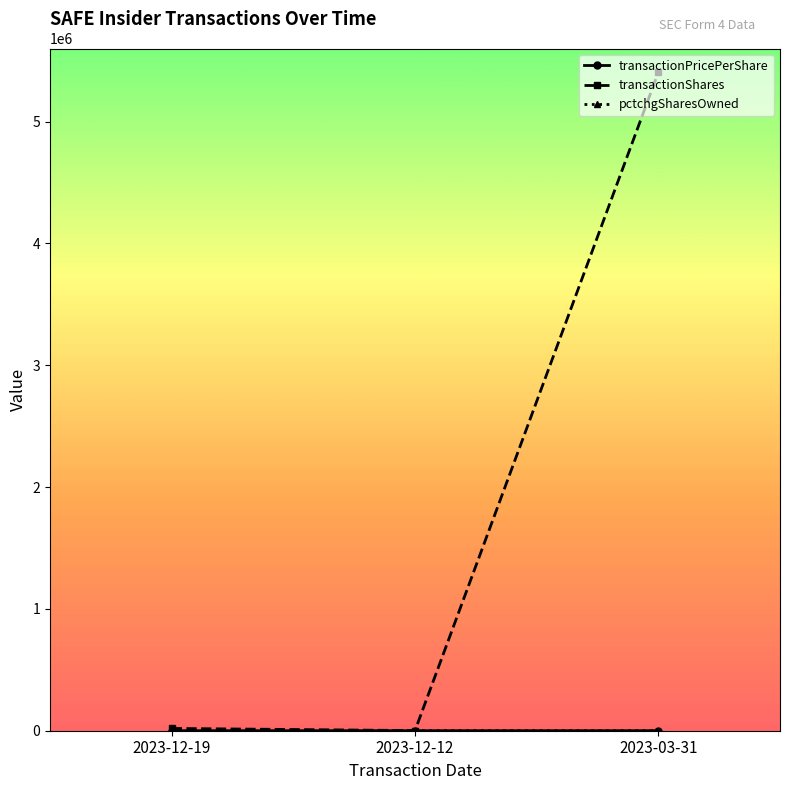

What is the label of the 1st point from the right?

2023-03-31